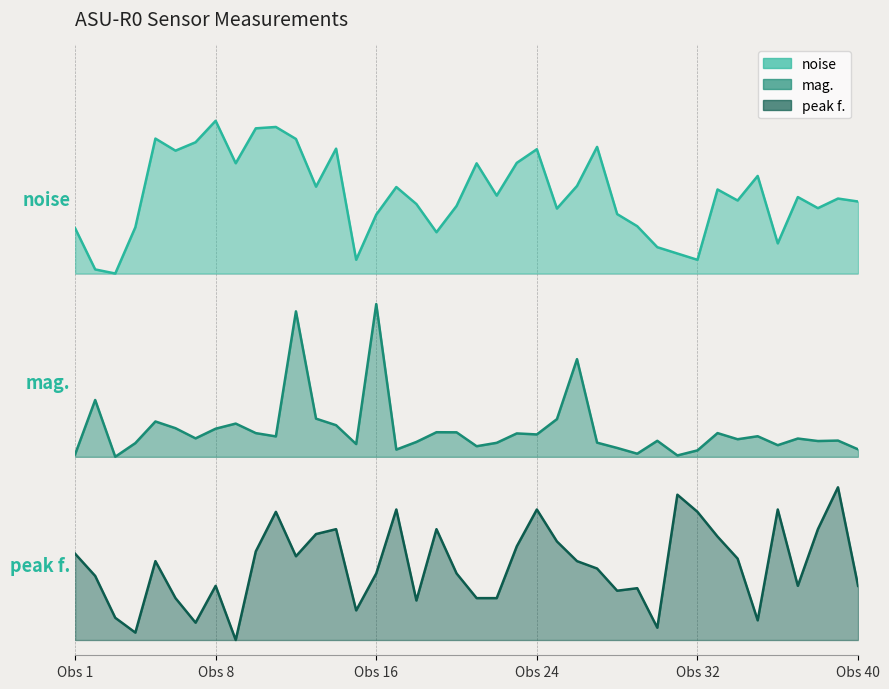

True or false: noise and mag. intersect in this chart.

False